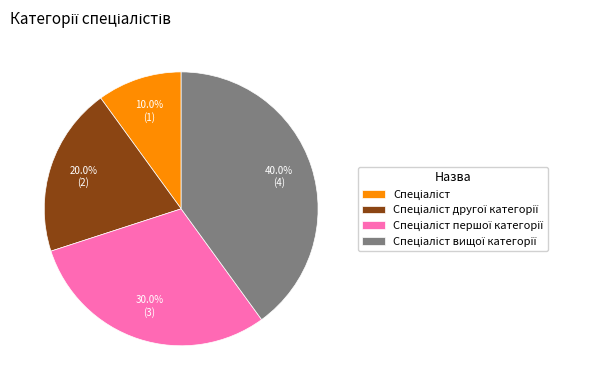

To the nearest percent, what is the average slice percentage?

25%